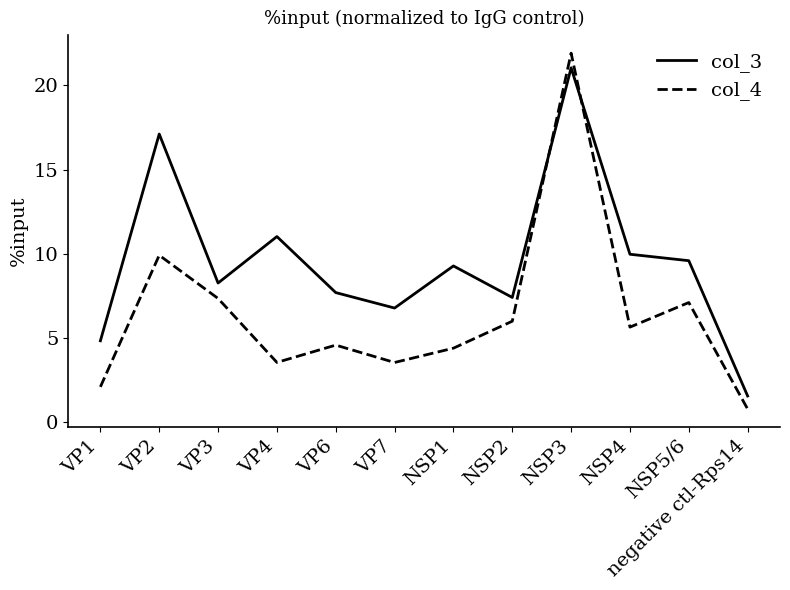

How many lines are shown in the chart?

2